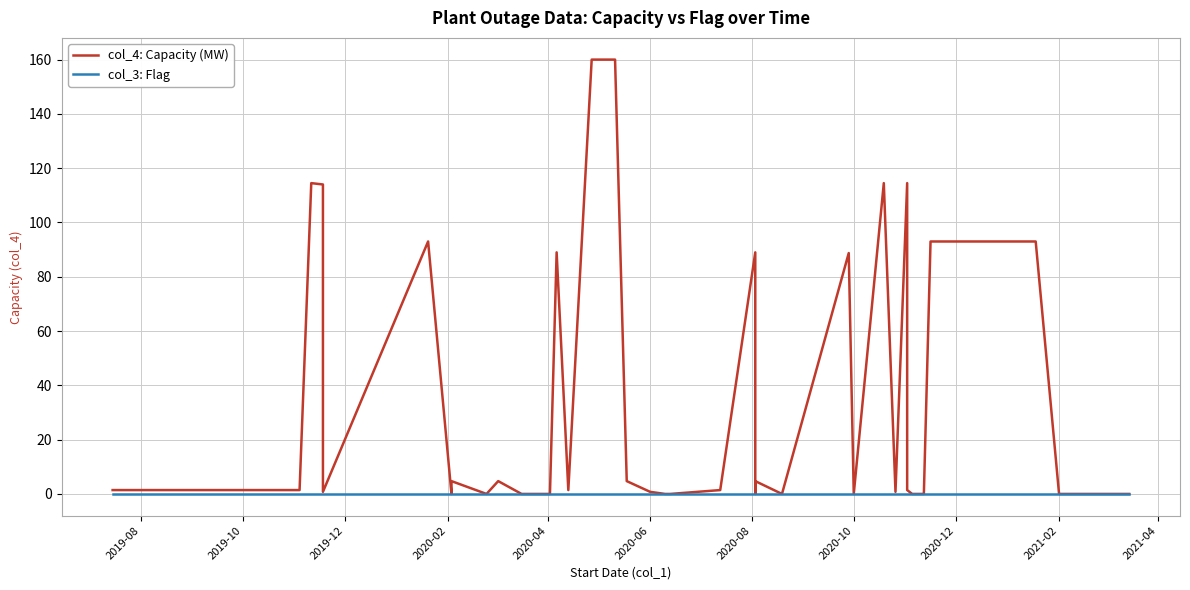

List the series in order of their overall mean, highest first.

col_4: Capacity (MW), col_3: Flag